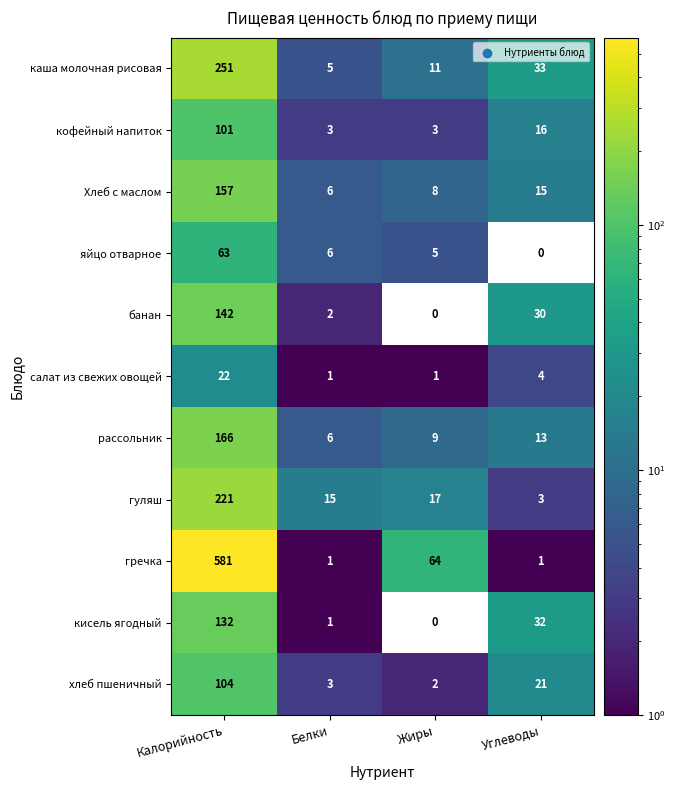

What is the spread (max minus min) of values at Жиры?

64